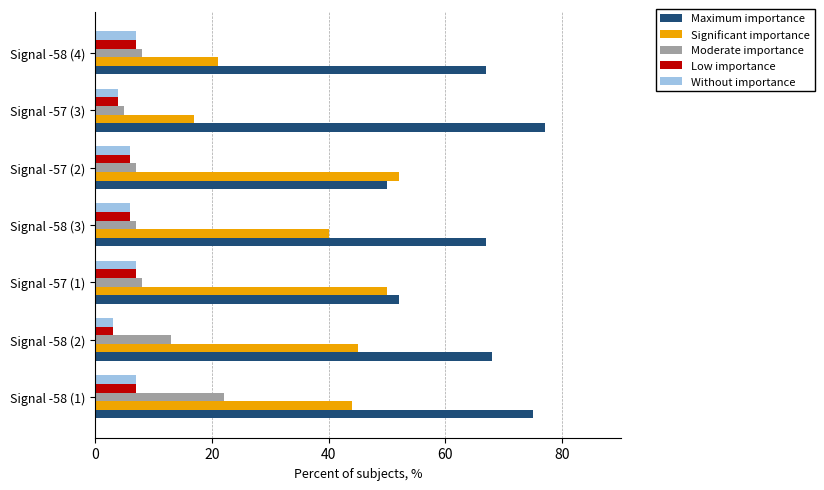

At how many categories does at least one series exceed 61?

5